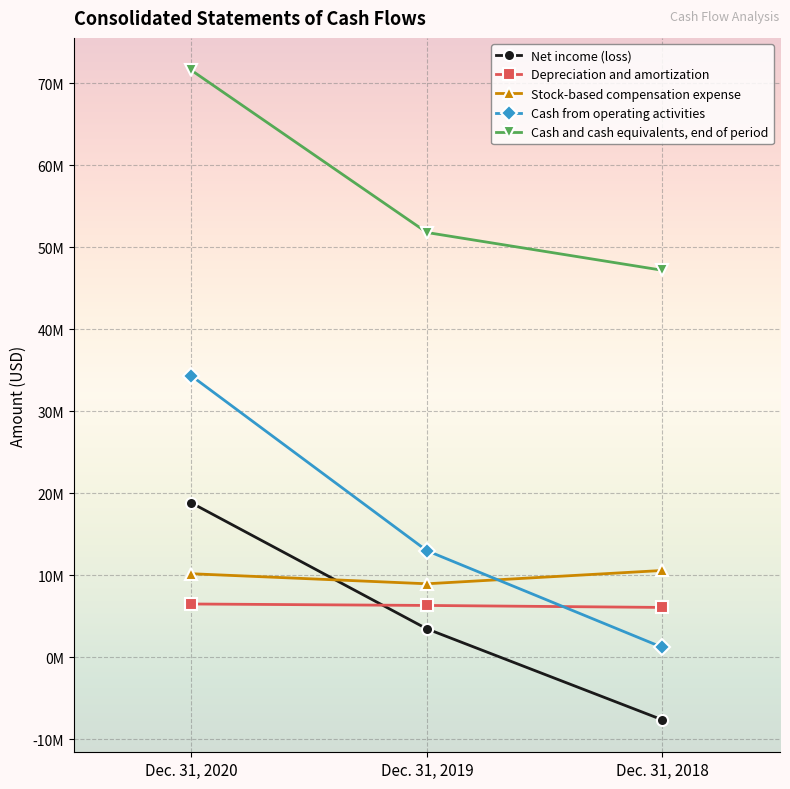

What are all the series names shown in the legend?

Net income (loss), Depreciation and amortization, Stock-based compensation expense, Cash from operating activities, Cash and cash equivalents, end of period